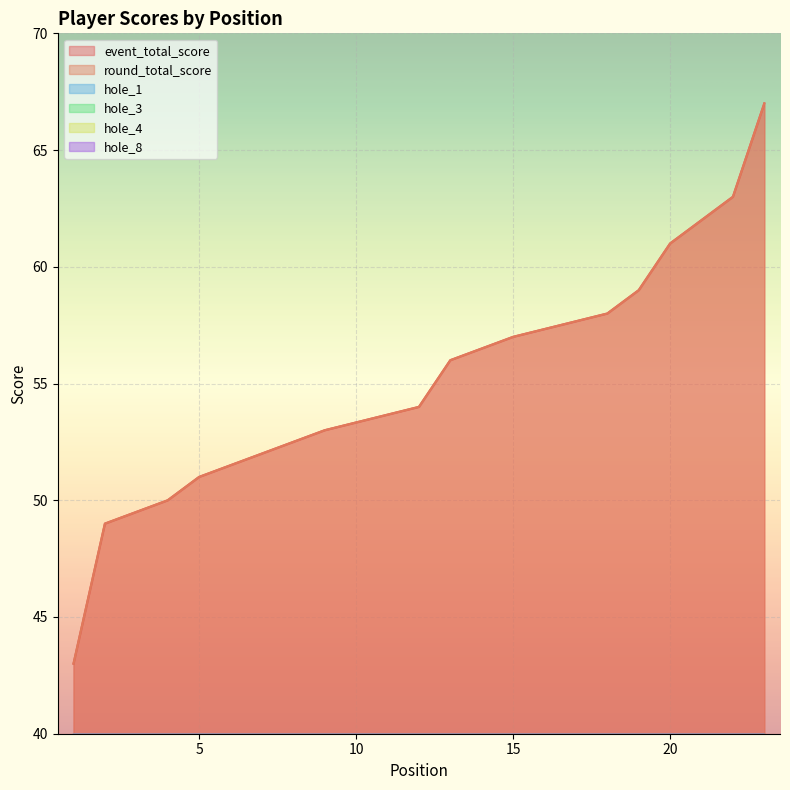

How many interior local peaks does the hole_1 series have?

4